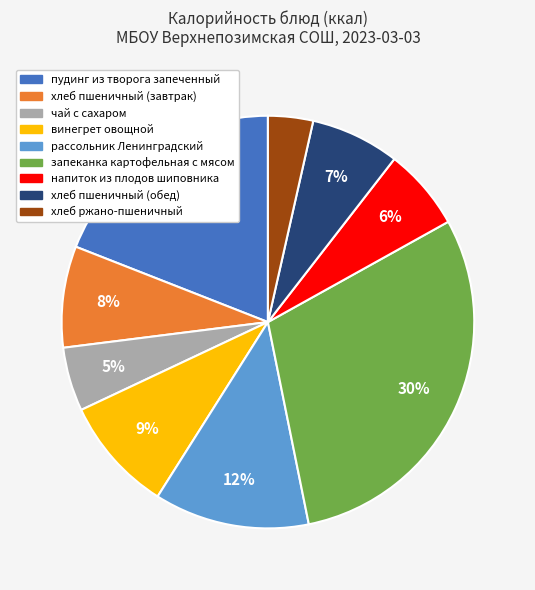

What is the largest slice in the pie chart?

запеканка картофельная с мясом